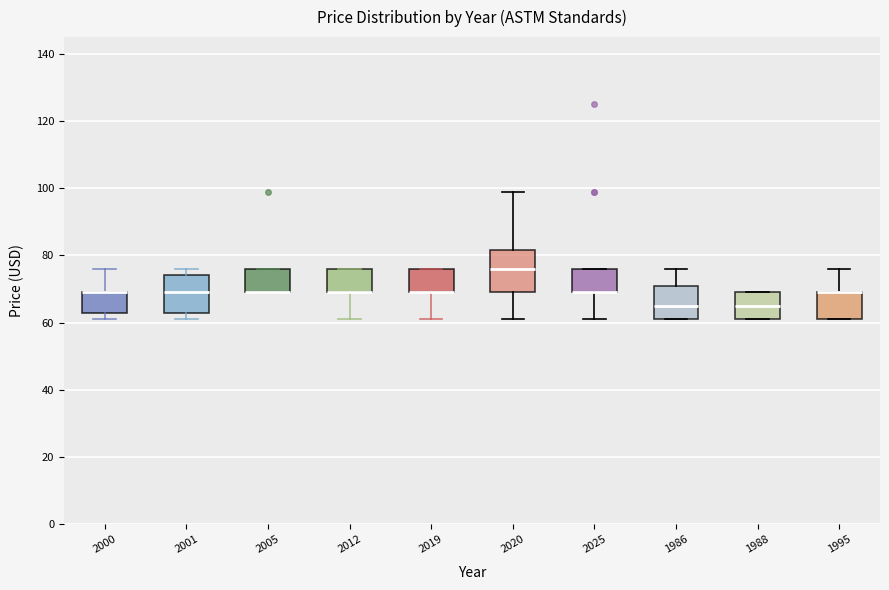

Reading left to right, transcribe this box plot: for each box, give where its median line is, the range the box spans, and where its two whiskers end, as read against the y-axis. The values are not printed on the chart, so give them approximately, as read against the axis.

2000: median 70 (drawn on the box's upper edge), box 64 to 70, whiskers 62 to 76
2001: median 70, box 64 to 74, whiskers 62 to 76
2005: median 70 (drawn on the box's lower edge), box 70 to 76, whiskers 70 to 76
2012: median 70 (drawn on the box's lower edge), box 70 to 76, whiskers 62 to 76
2019: median 70 (drawn on the box's lower edge), box 70 to 76, whiskers 62 to 76
2020: median 76, box 70 to 82, whiskers 62 to 100
2025: median 70 (drawn on the box's lower edge), box 70 to 76, whiskers 62 to 76
1986: median 66, box 62 to 70, whiskers 62 to 76
1988: median 66, box 62 to 70, whiskers 62 to 70
1995: median 70 (drawn on the box's upper edge), box 62 to 70, whiskers 62 to 76